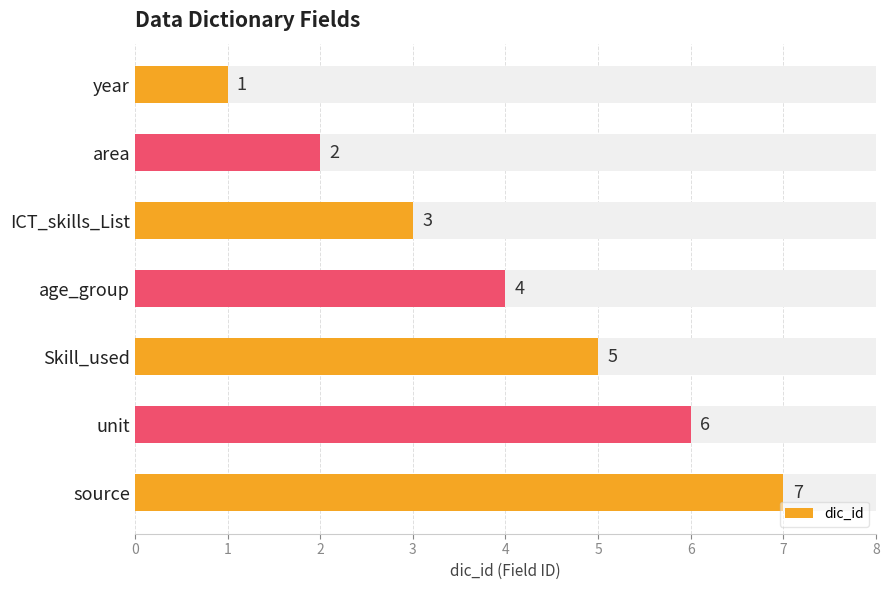

True or false: the data shows 1 at year.

True